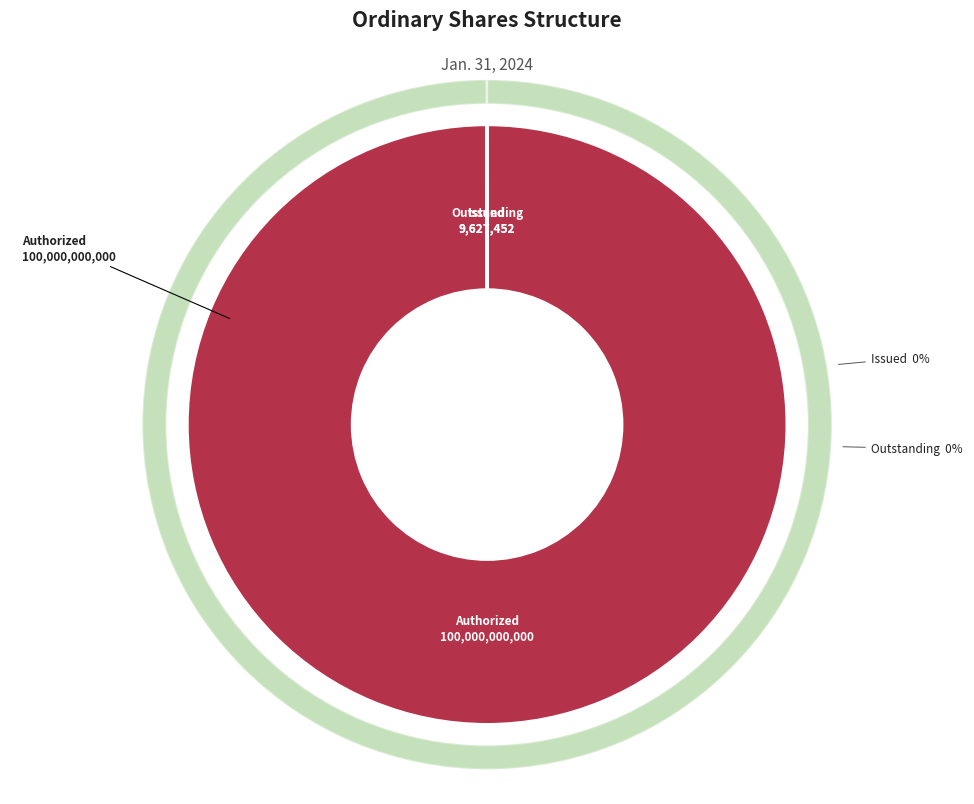

Does Ordinary shares, issued represent more than half of the total?

No